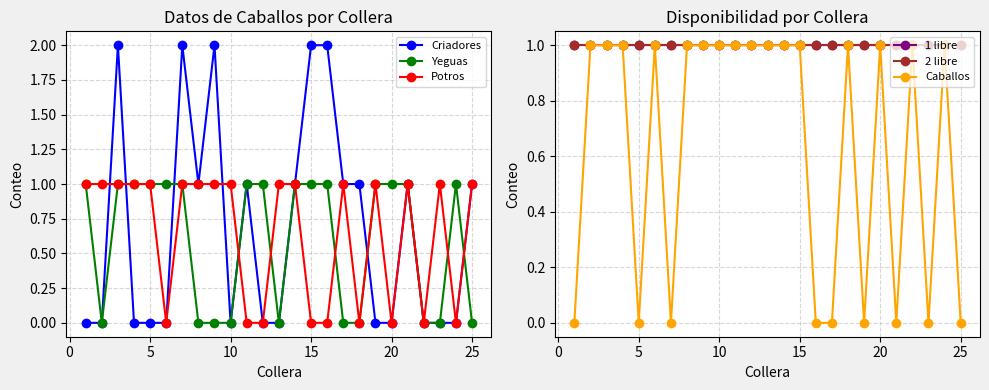

What is the difference between the maximum and minimum values in the Potros series?

1